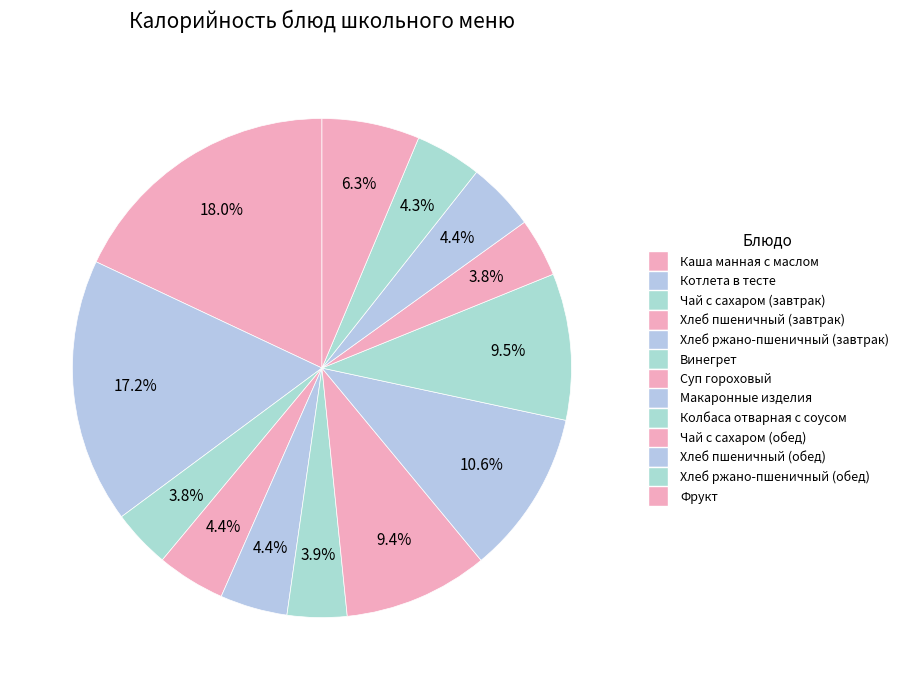

How many segments does this pie chart have?

13